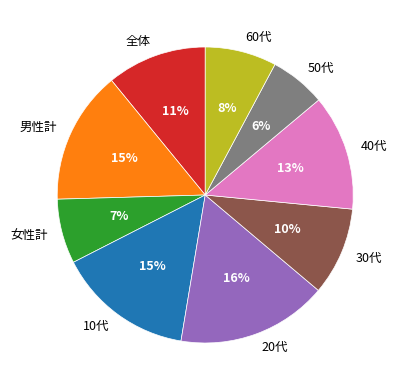

Do 50代 and 40代 together represent more than half of the pie?

No